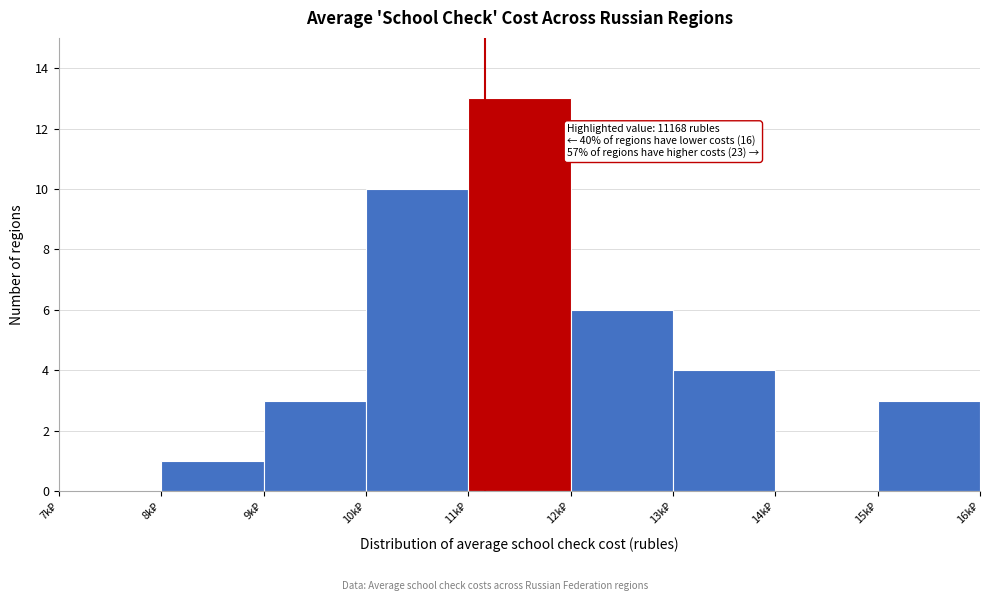

What is the greatest value displayed?

13